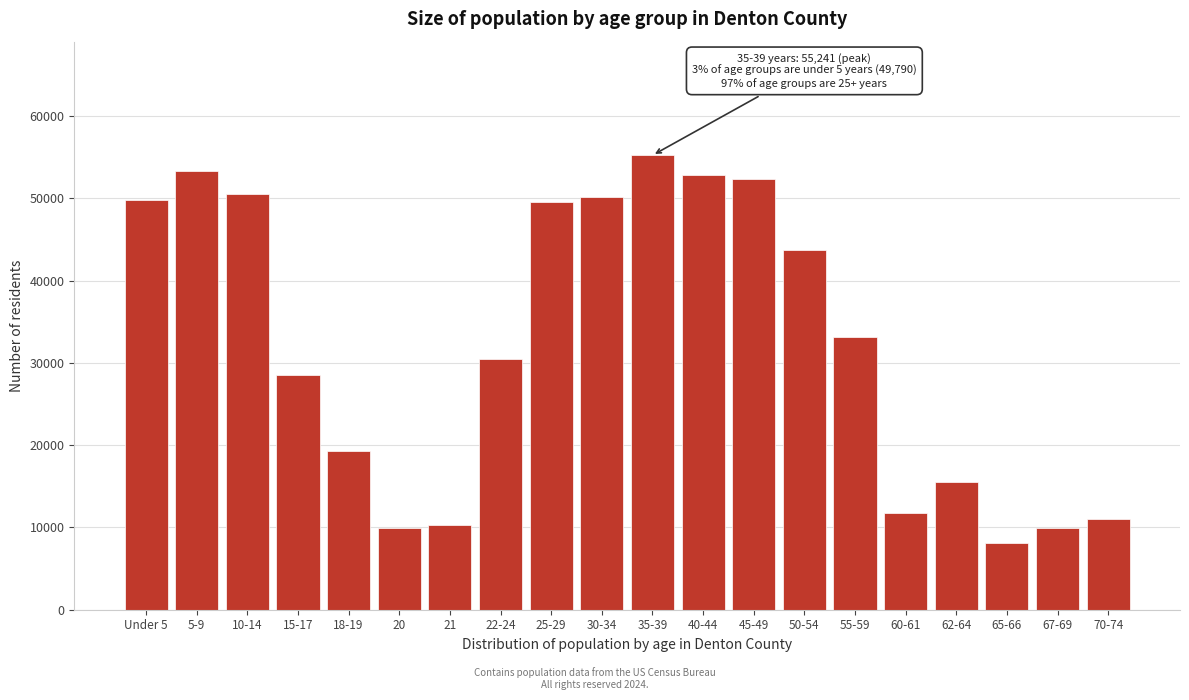

Which label corresponds to the largest value in the chart?

35-39